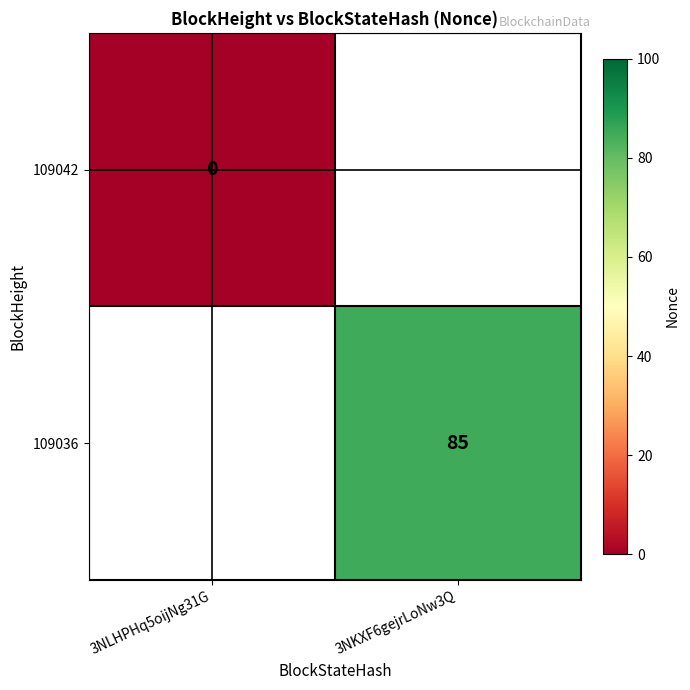

True or false: 109036 has a value of 20 at 3NKXF6gejrLoNw3Q.

False